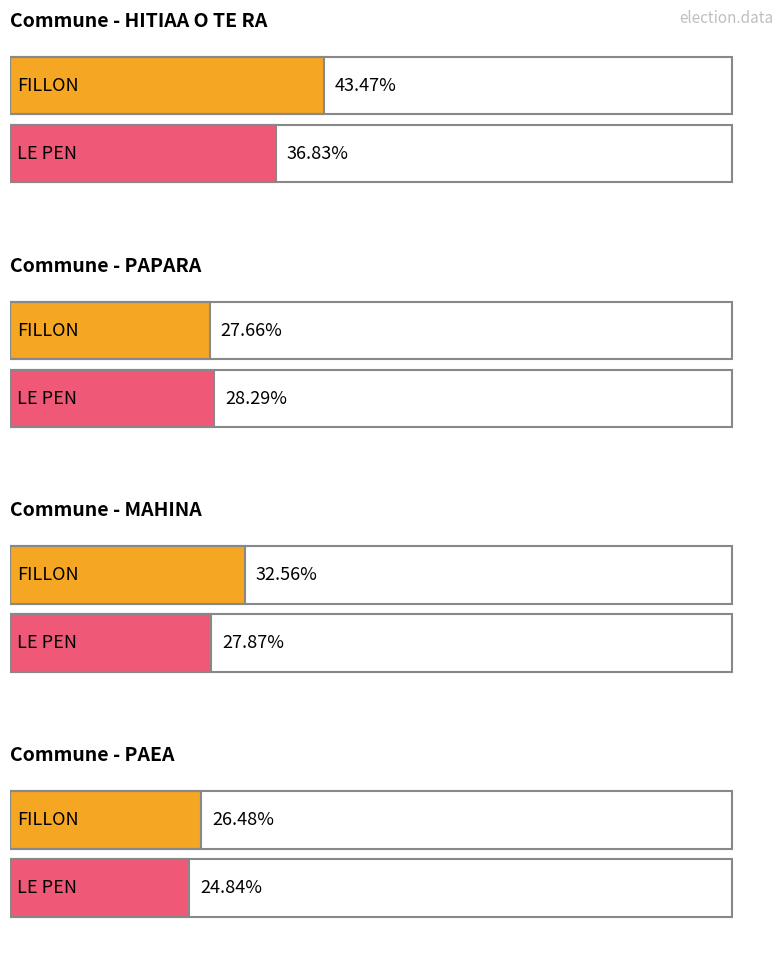

Count the number of categories in the chart.

4